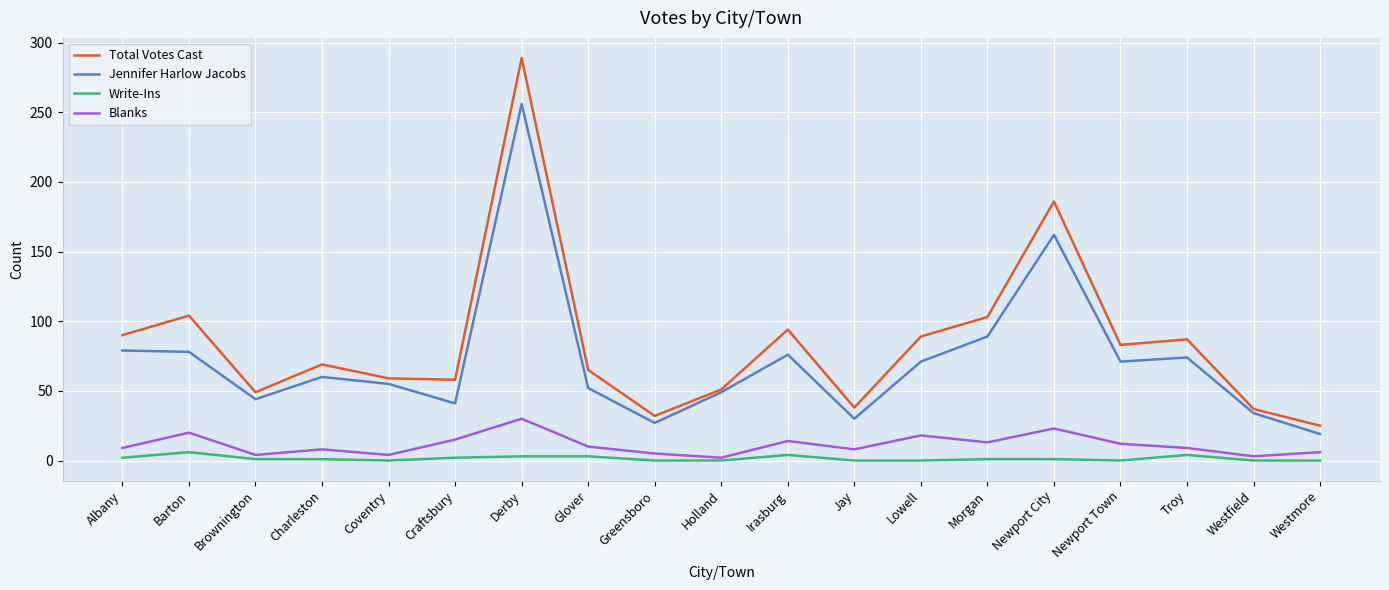

Count the number of data series in this chart.

4